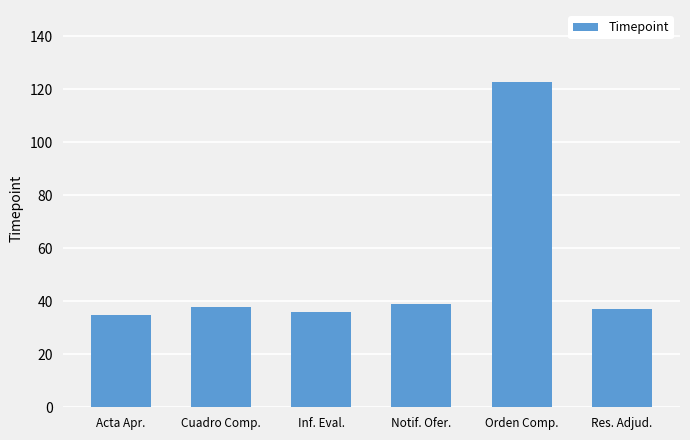

What is the maximum value shown in the chart?

123